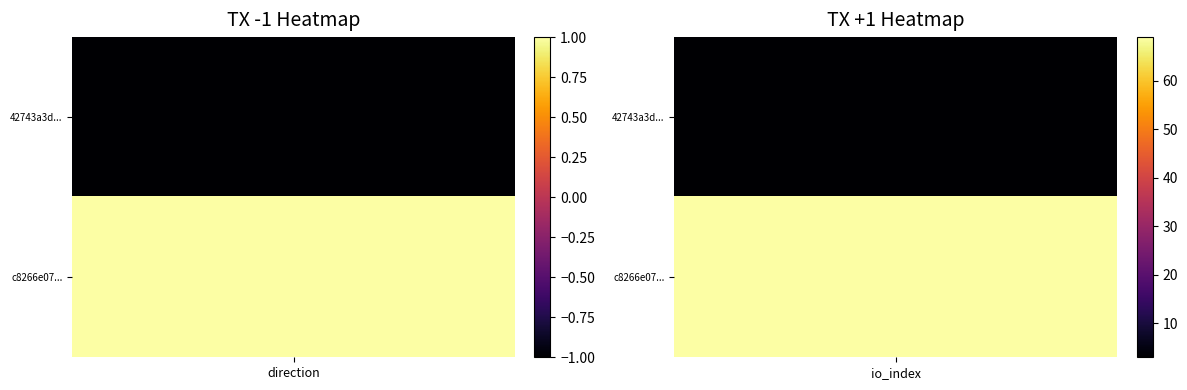

Rank the series at 0 from lowest to highest value.

42743a3d358f61f813a5a65213029acc9d7bd96, c8266e07ac83f5eca502a529c9031baa2a0dd74